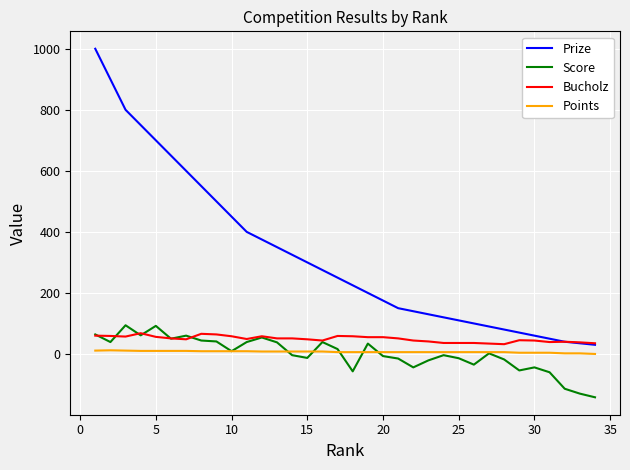

True or false: Prize and Points intersect in this chart.

False